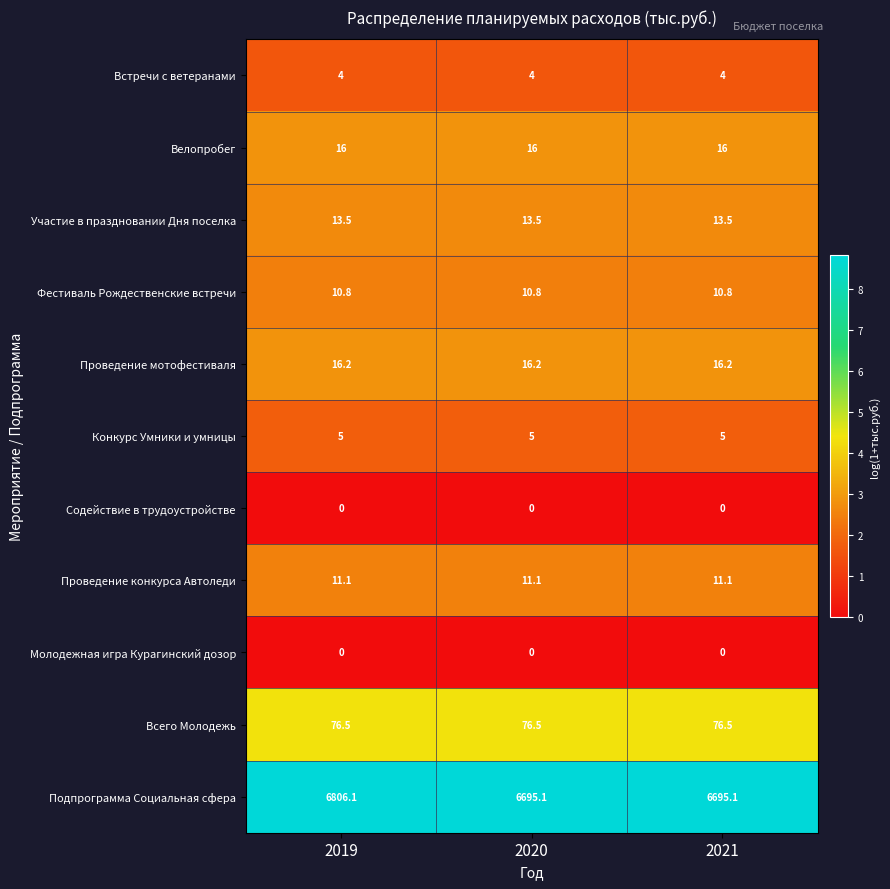

True or false: Велопробег has a value of 8.4 at 2020.

False